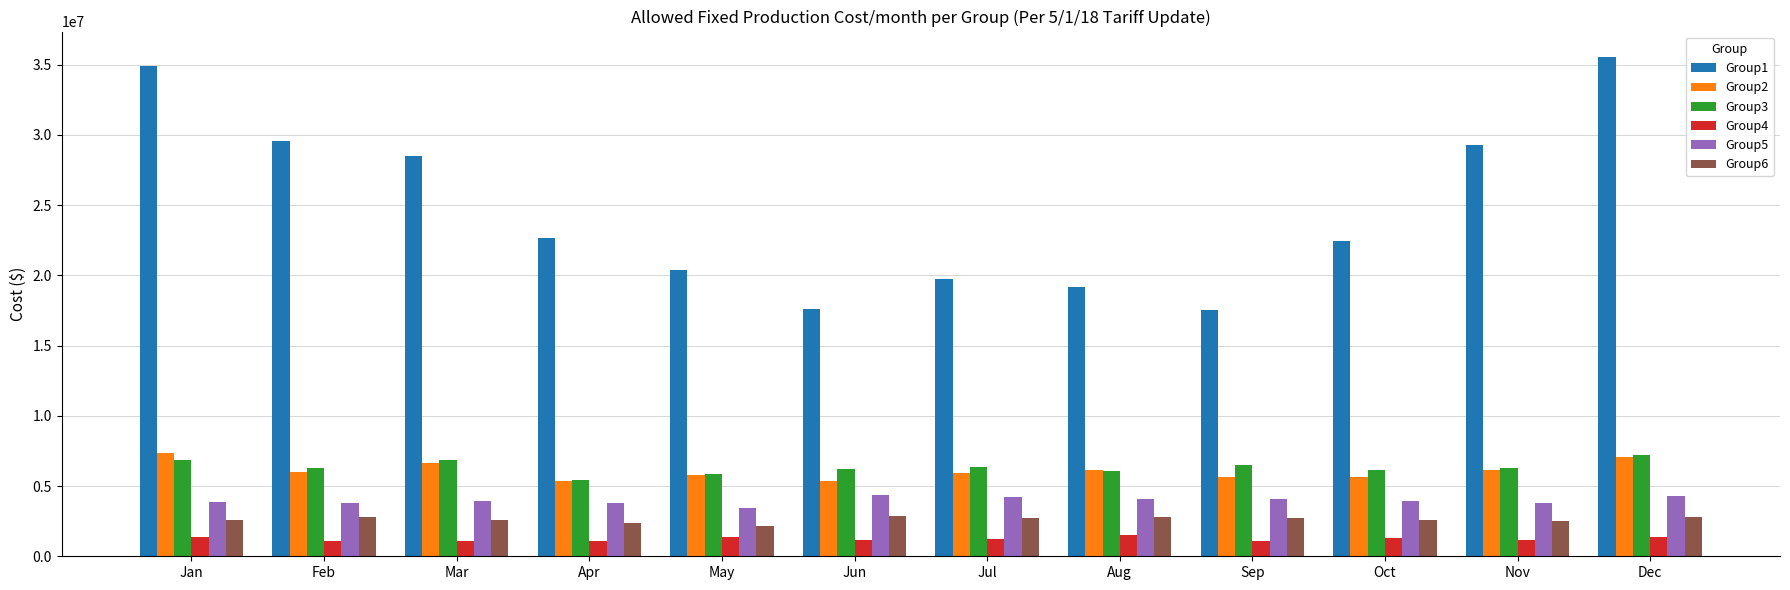

Is it true that Group2 equals 6147873.2 at Aug?

True